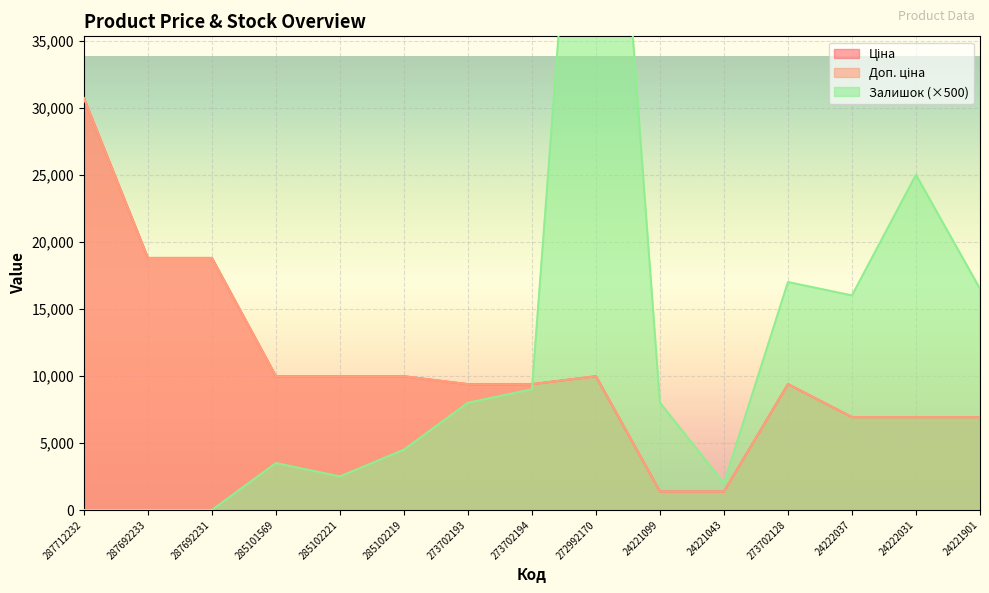

True or false: Ціна and Доп. ціна intersect in this chart.

False